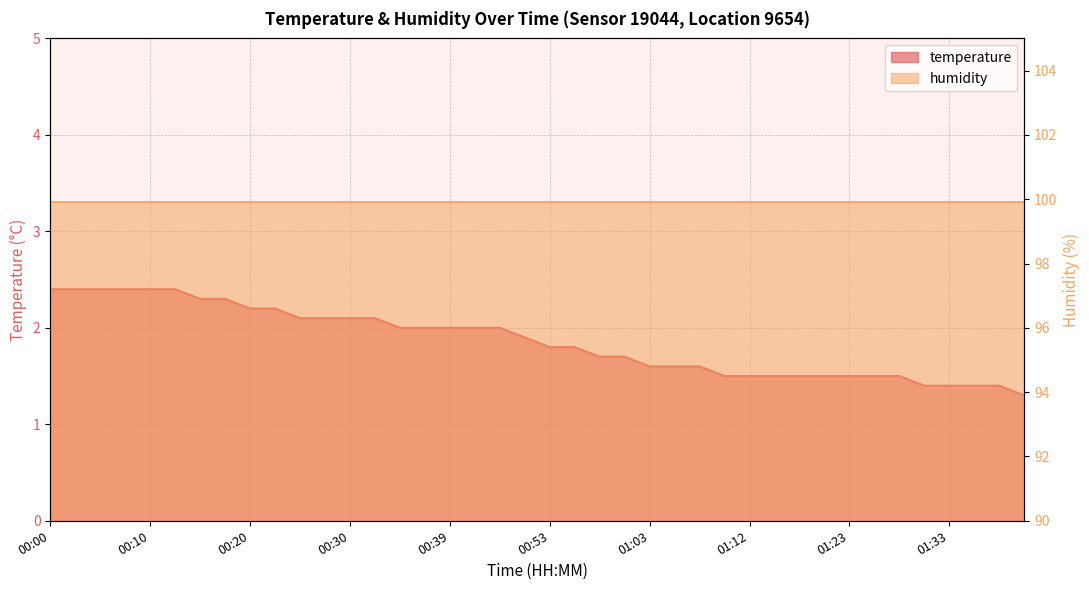

Reading left to right, what are all the values shown in this chart?

00:00=2.4	00:03=2.4	00:05=2.4	00:08=2.4	00:10=2.4	00:12=2.4	00:15=2.3	00:17=2.3	00:20=2.2	00:22=2.2	00:25=2.1	00:27=2.1	00:30=2.1	00:32=2.1	00:35=2.0	00:37=2.0	00:39=2.0	00:42=2.0	00:48=2.0	00:50=1.9	00:53=1.8	00:55=1.8	00:58=1.7	01:00=1.7	01:03=1.6	01:05=1.6	01:07=1.6	01:10=1.5	01:12=1.5	01:15=1.5	01:17=1.5	01:20=1.5	01:23=1.5	01:25=1.5	01:28=1.5	01:30=1.4	01:33=1.4	01:35=1.4	01:38=1.4	01:40=1.3